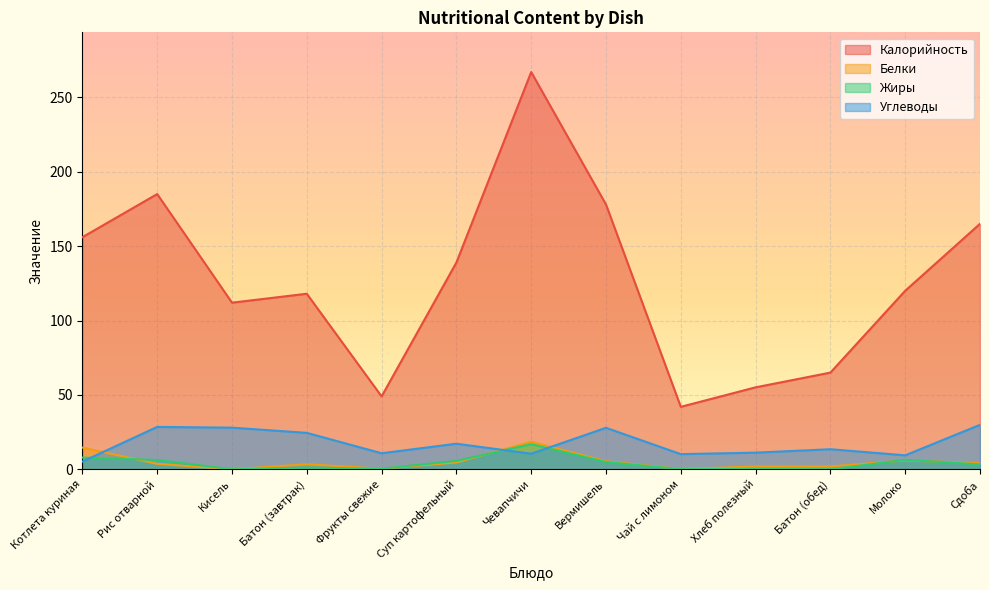

Is the value of Углеводы at Батон (завтрак) greater than the value of Жиры at Батон (обед)?

Yes